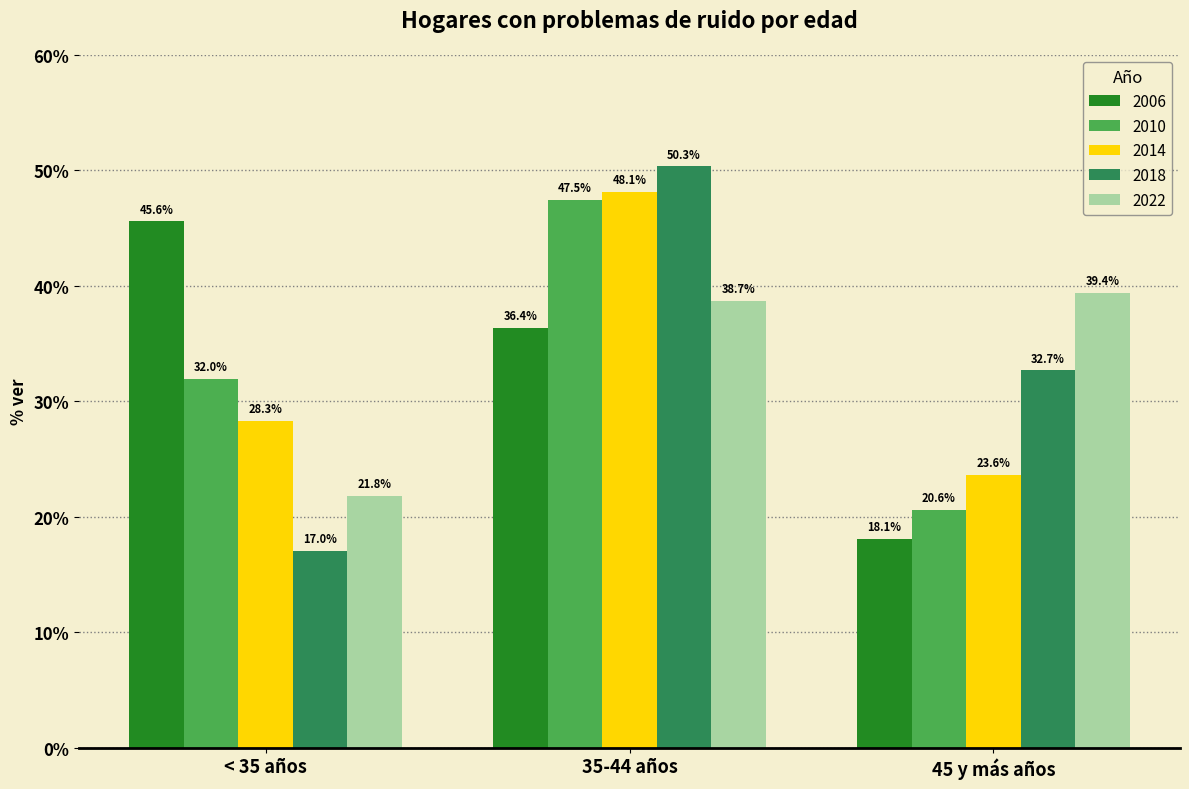

What is the greatest value displayed?

50.3